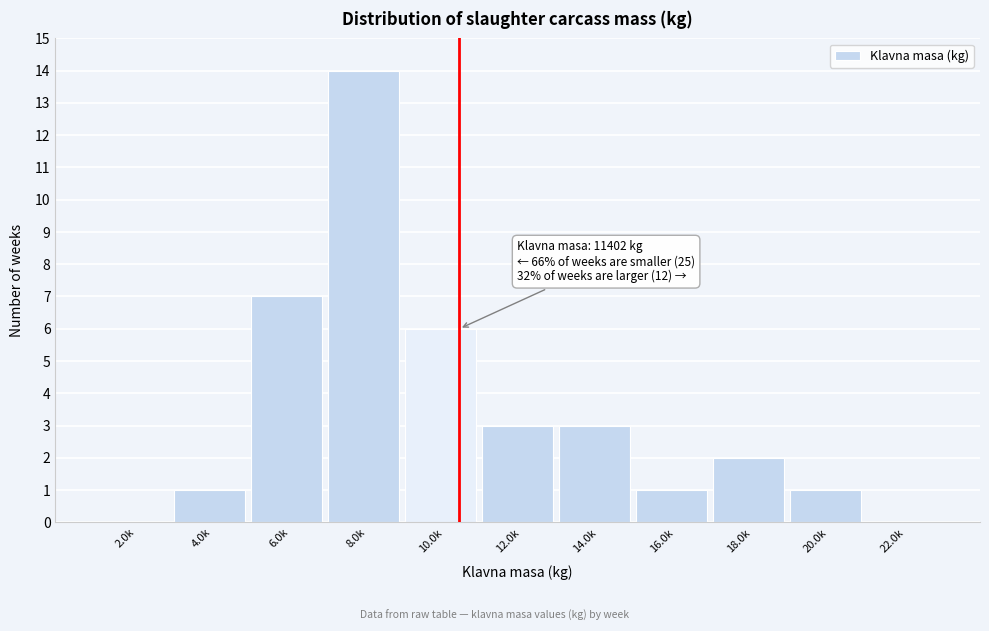

Reading left to right, transcribe all the data shown in this chart.

2.0k=0	4.0k=1	6.0k=7	8.0k=14	10.0k=6	12.0k=3	14.0k=3	16.0k=1	18.0k=2	20.0k=1	22.0k=0